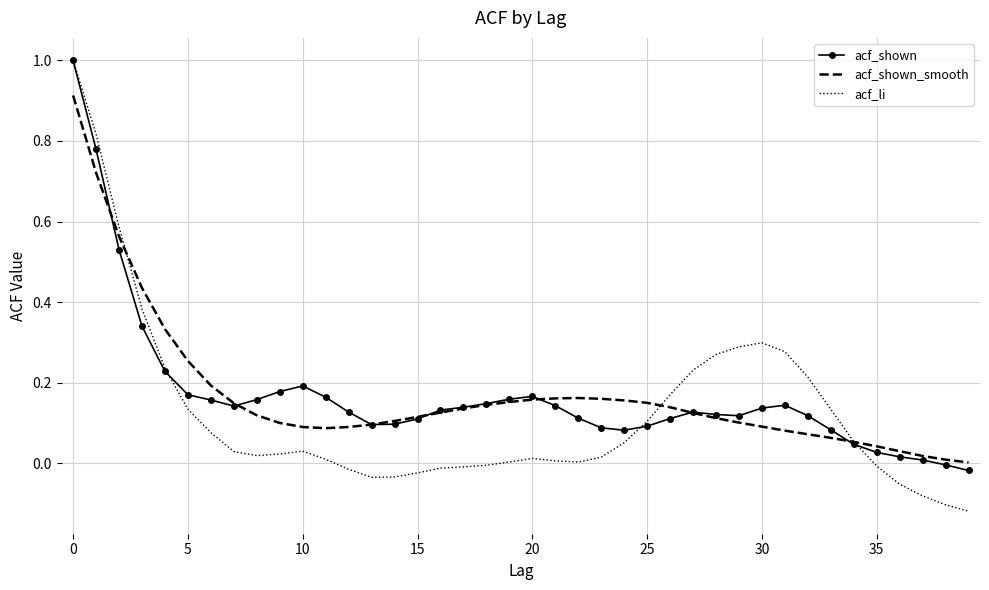

Which series has the largest range (max minus min)?

acf_li